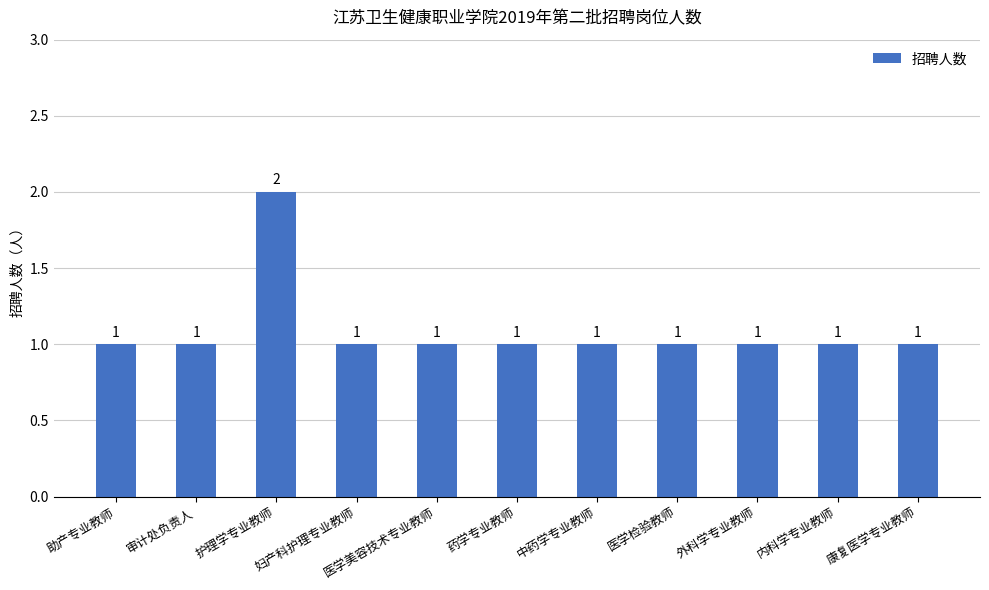

Does the chart contain stacked bars?

No